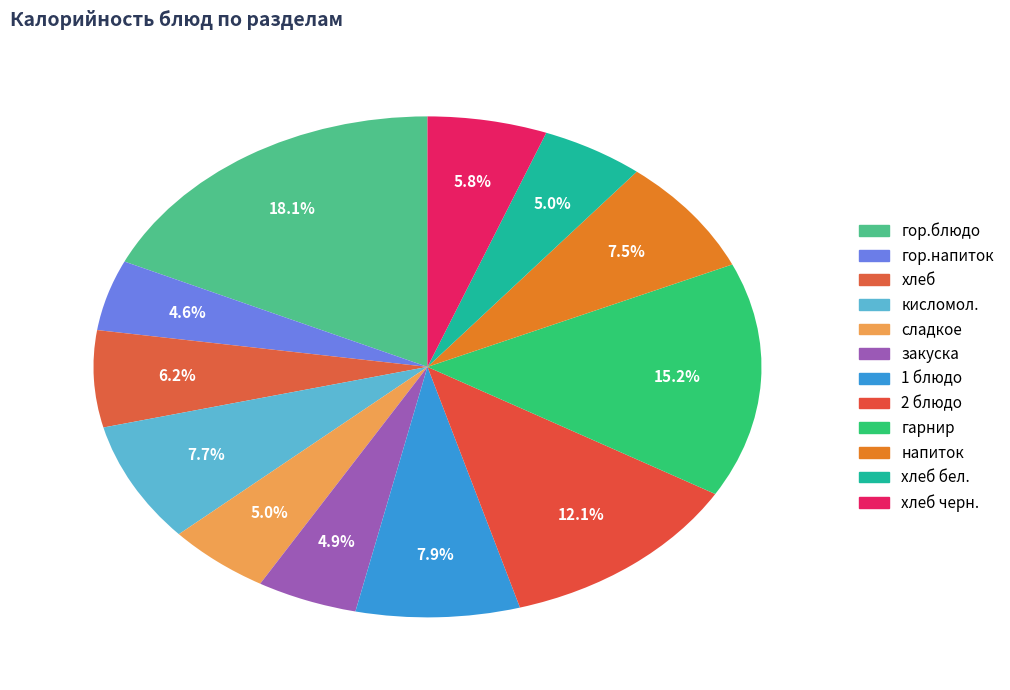

Which slice is the largest?

гор.блюдо